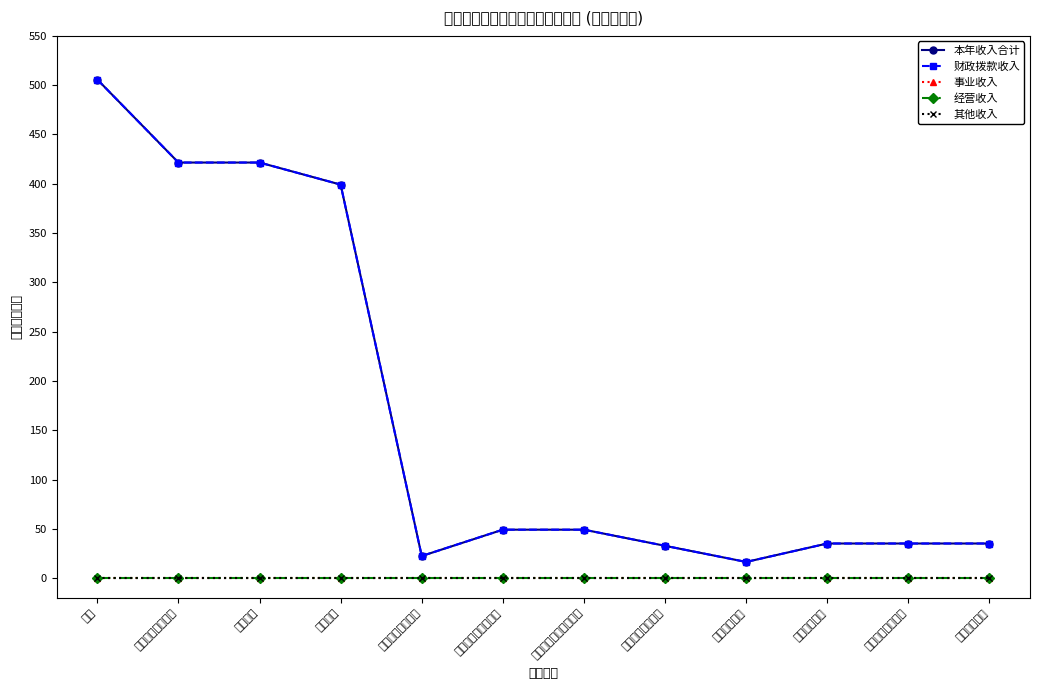

Reading left to right, transcribe all the data shown in this chart.

本年收入合计: 合计=505.7	一般公共服务支出=421.5	商贸事务=421.5	事业运行=399.1	其他商贸事务支出=22.4	社会保障和就业支出=49.1	行政事业单位养老支出=49.1	基本养老保险缴费=32.7	职业年金缴费=16.4	卫生健康支出=35.1	行政事业单位医疗=35.1	事业单位医疗=35.1
财政拨款收入: 合计=505.7	一般公共服务支出=421.5	商贸事务=421.5	事业运行=399.1	其他商贸事务支出=22.4	社会保障和就业支出=49.1	行政事业单位养老支出=49.1	基本养老保险缴费=32.7	职业年金缴费=16.4	卫生健康支出=35.1	行政事业单位医疗=35.1	事业单位医疗=35.1
事业收入: 合计=0.0	一般公共服务支出=0.0	商贸事务=0.0	事业运行=0.0	其他商贸事务支出=0.0	社会保障和就业支出=0.0	行政事业单位养老支出=0.0	基本养老保险缴费=0.0	职业年金缴费=0.0	卫生健康支出=0.0	行政事业单位医疗=0.0	事业单位医疗=0.0
经营收入: 合计=0.0	一般公共服务支出=0.0	商贸事务=0.0	事业运行=0.0	其他商贸事务支出=0.0	社会保障和就业支出=0.0	行政事业单位养老支出=0.0	基本养老保险缴费=0.0	职业年金缴费=0.0	卫生健康支出=0.0	行政事业单位医疗=0.0	事业单位医疗=0.0
其他收入: 合计=0.0	一般公共服务支出=0.0	商贸事务=0.0	事业运行=0.0	其他商贸事务支出=0.0	社会保障和就业支出=0.0	行政事业单位养老支出=0.0	基本养老保险缴费=0.0	职业年金缴费=0.0	卫生健康支出=0.0	行政事业单位医疗=0.0	事业单位医疗=0.0